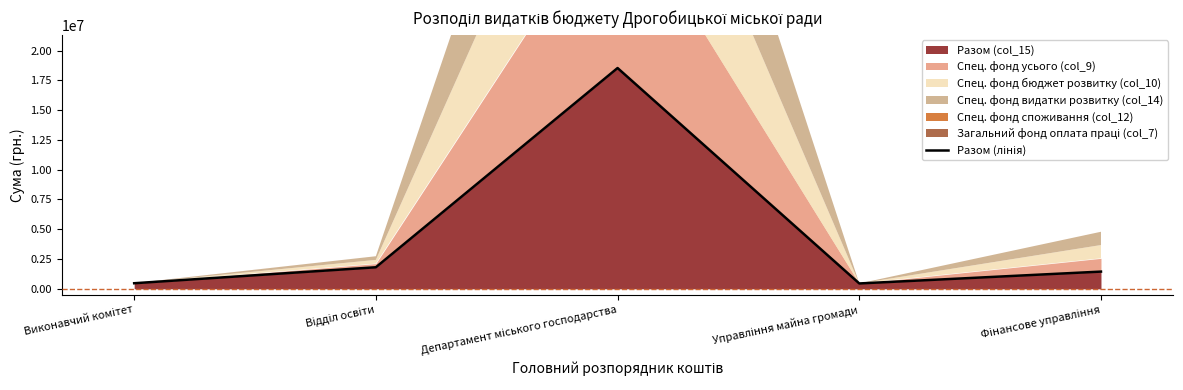

Reading left to right, extract all data points from this chart.

467808.0	1809025.0	18537634.5	450000.0	1445000.0